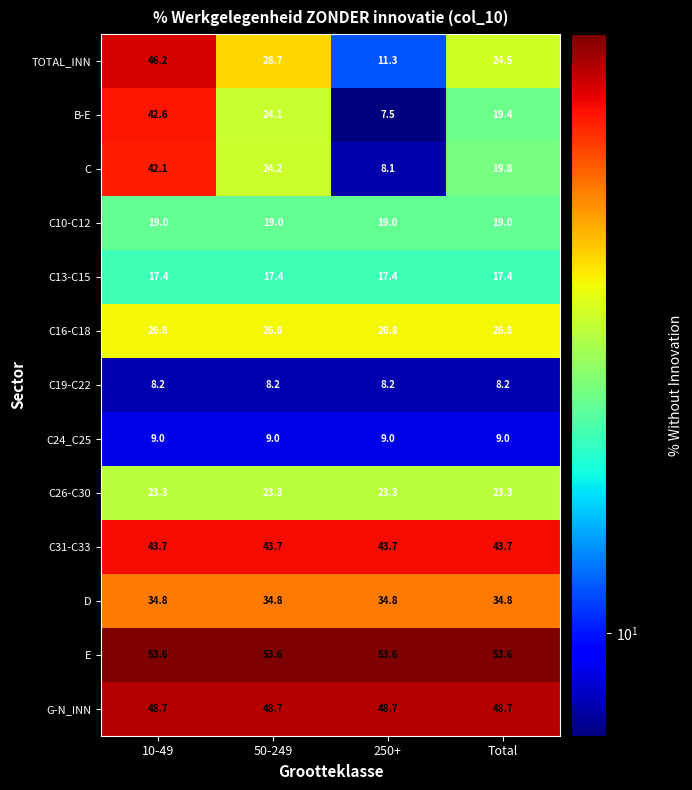

Which series has the largest total across all categories?

E